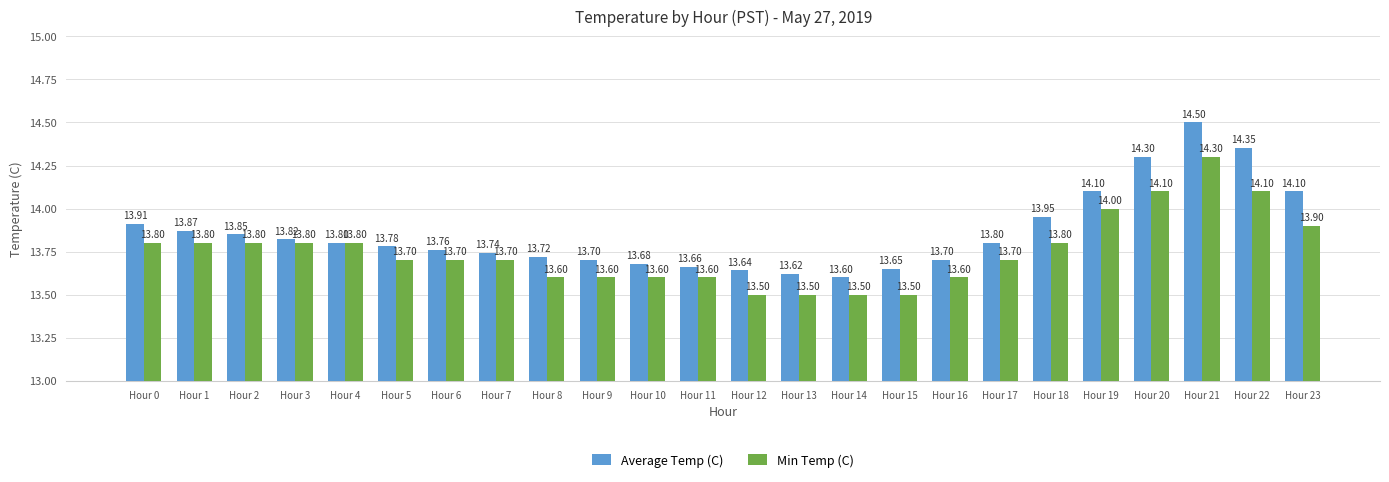

Between Hour 4 and Hour 20, which series saw the biggest shift?

Average Temp (C)